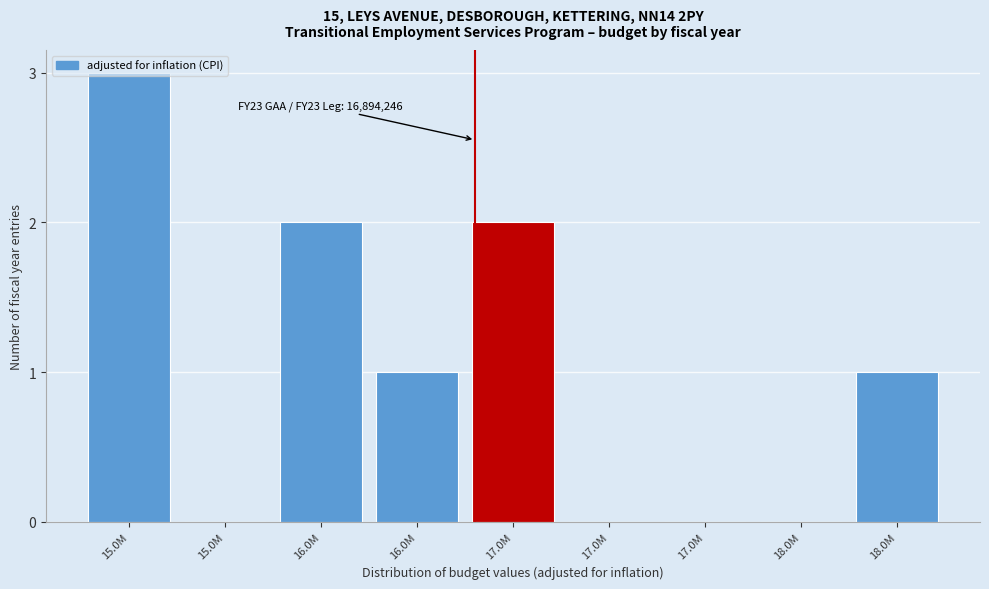

How many categories are shown in the chart?

9